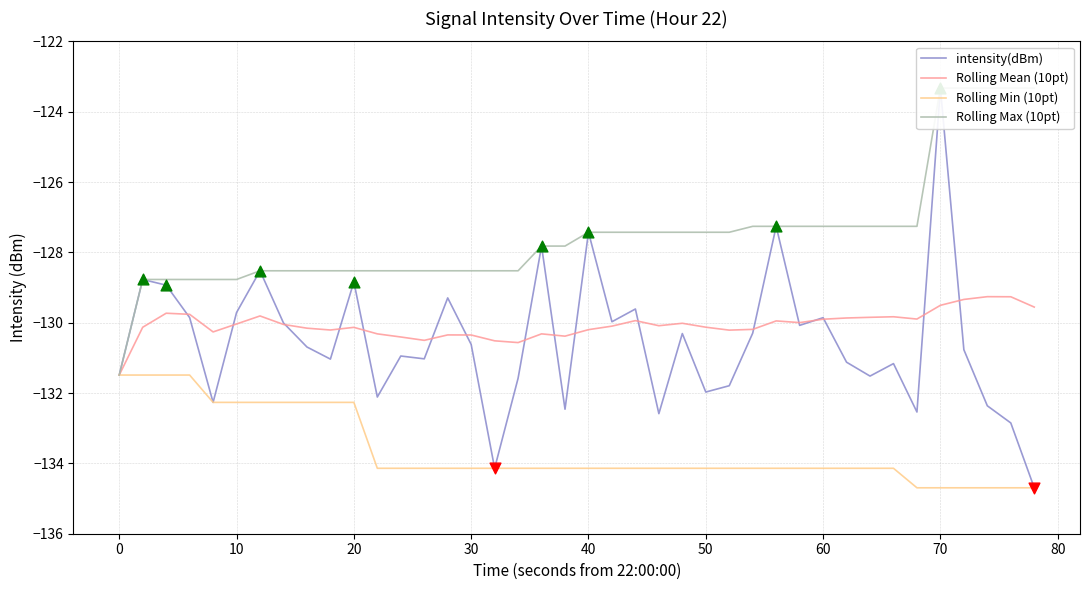

Which series has the largest Y range (max minus min)?

intensity(dBm)